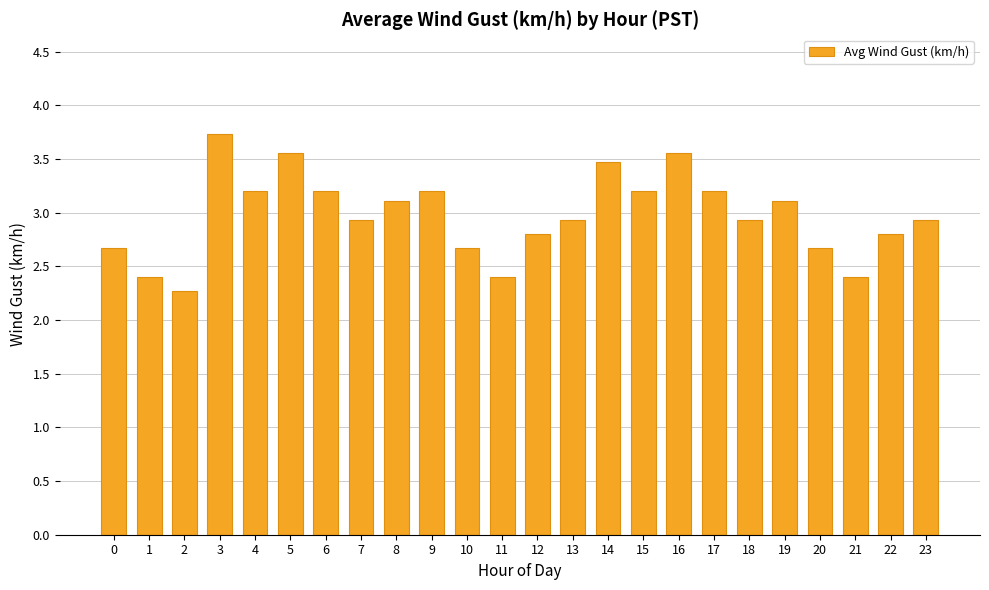

Which category has the highest value across all series?

3